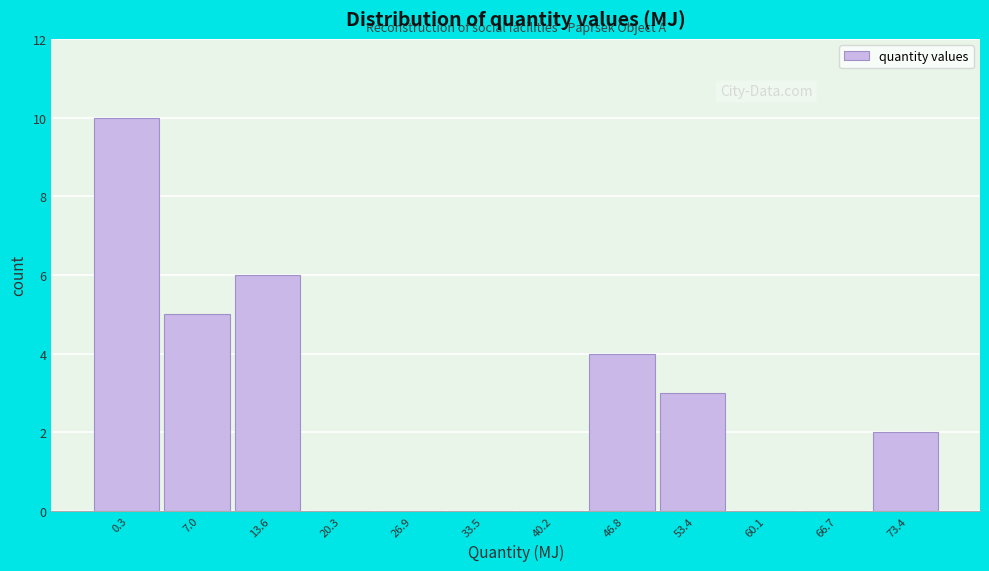

Reading left to right, list all the values displayed in this chart.

0.3=10	7.0=5	13.6=6	20.3=0	26.9=0	33.5=0	40.2=0	46.8=4	53.4=3	60.1=0	66.7=0	73.4=2